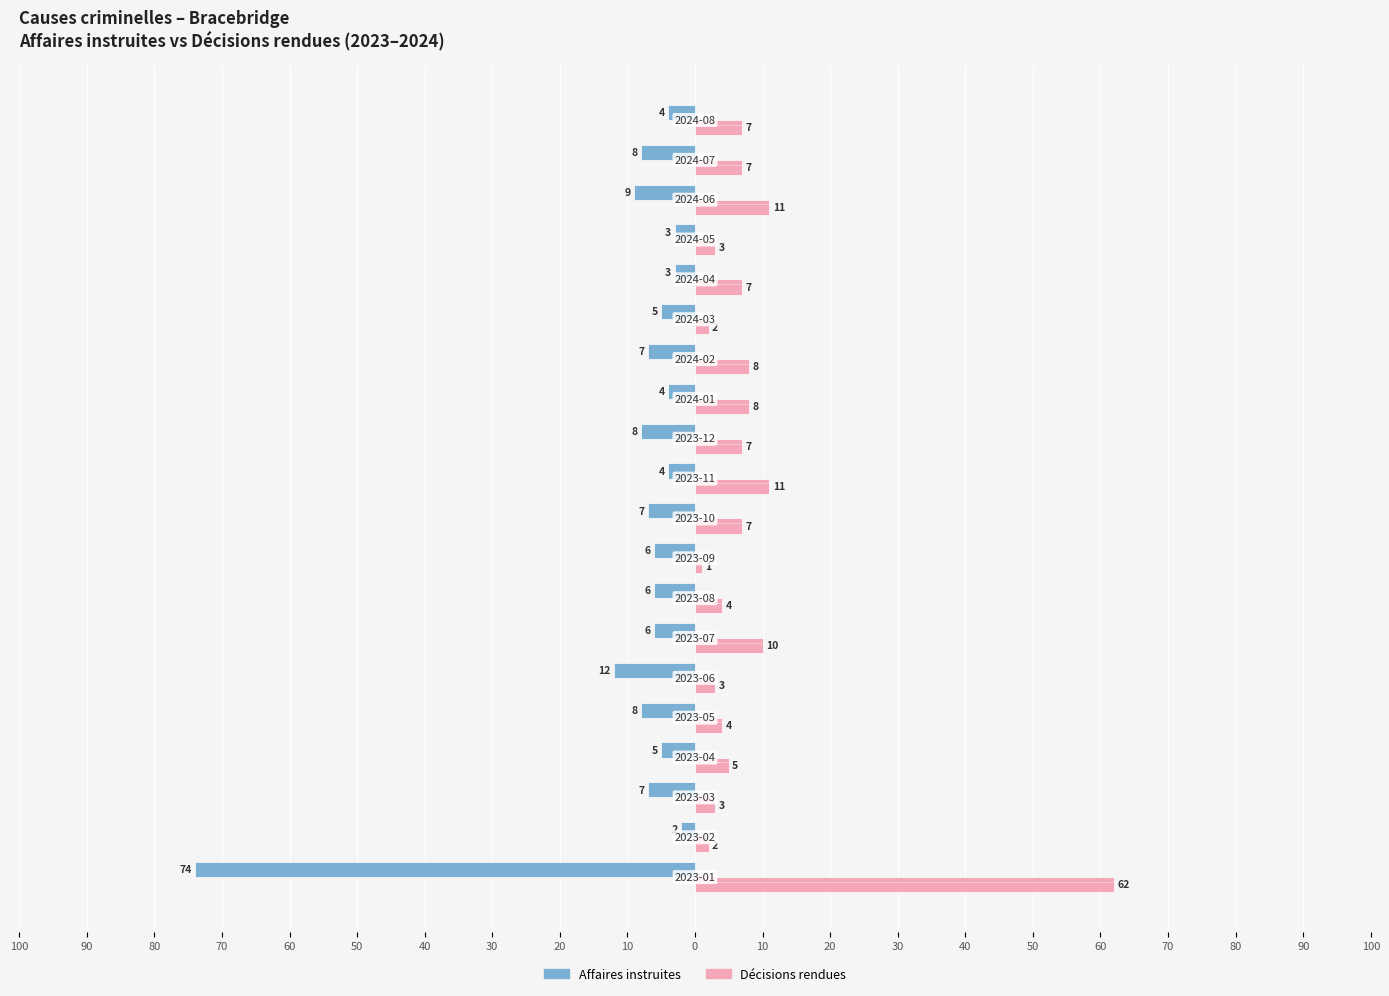

What are all the series names shown in the legend?

Affaires instruites, Décisions rendues